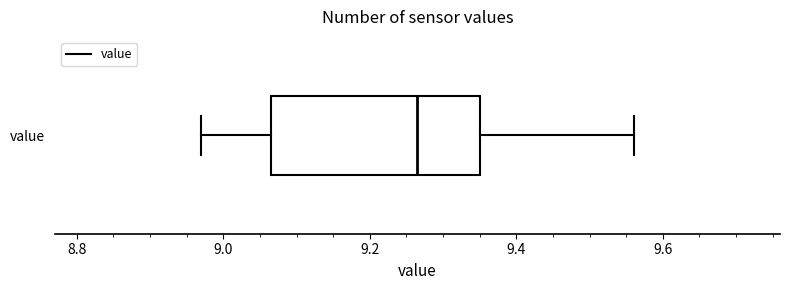

Read this box plot against the x-axis: the position of the median line, the range covered by the box, and the ends of both whiskers. The values are not printed on the chart, so give them approximately, as read against the axis.

median 9.26, box 9.06 to 9.36, whiskers 8.98 to 9.56